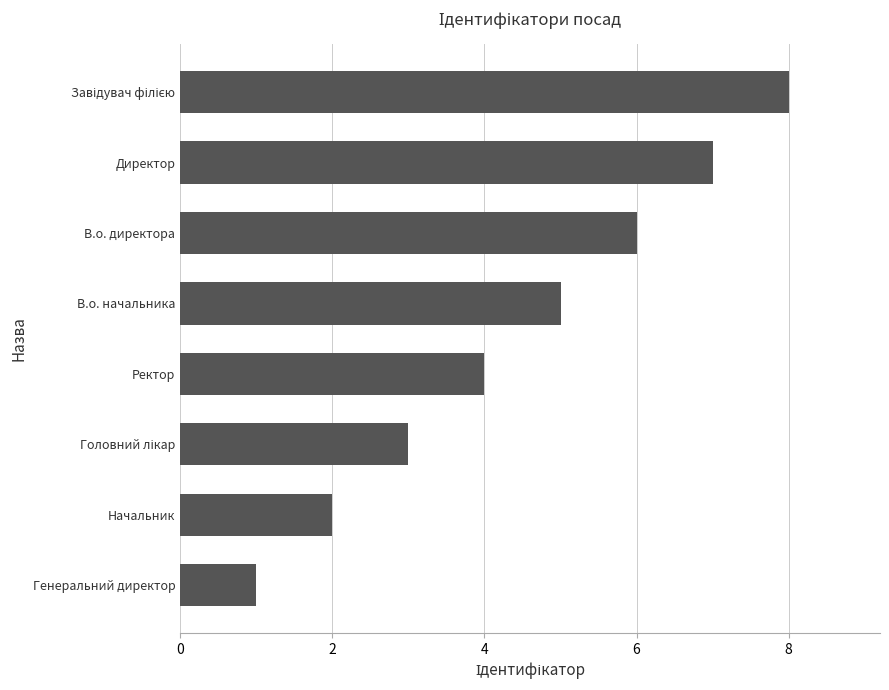

What is the sum of all values?

36